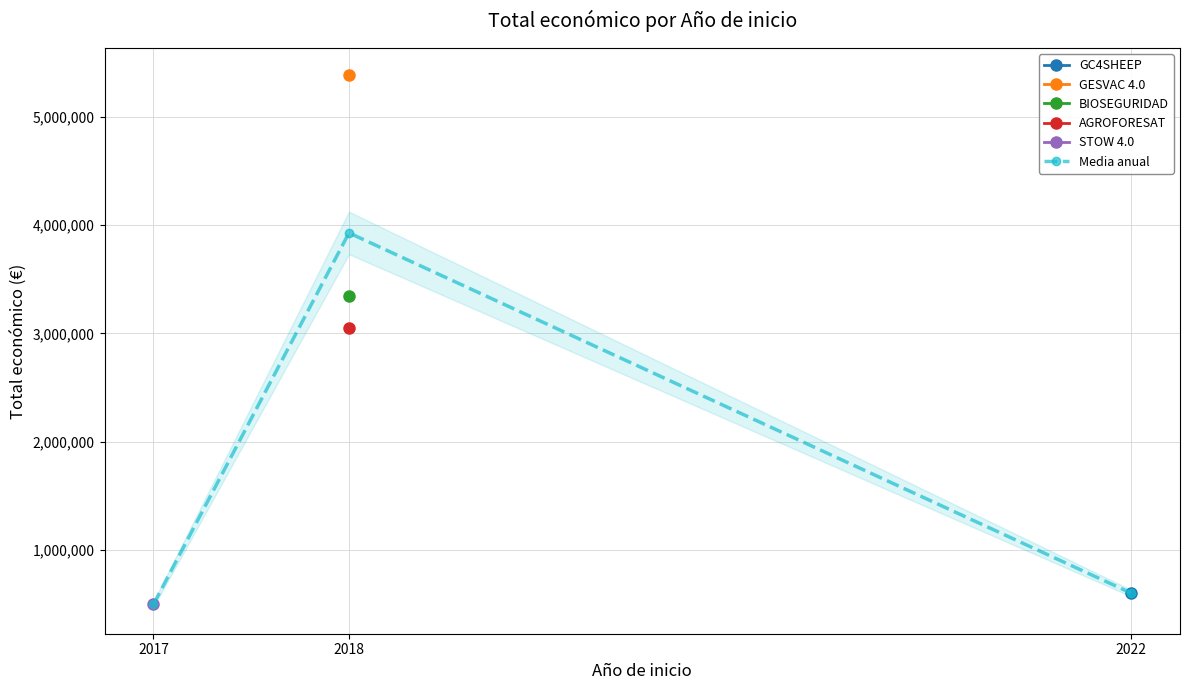

What is the maximum value for Media anual?

3928141